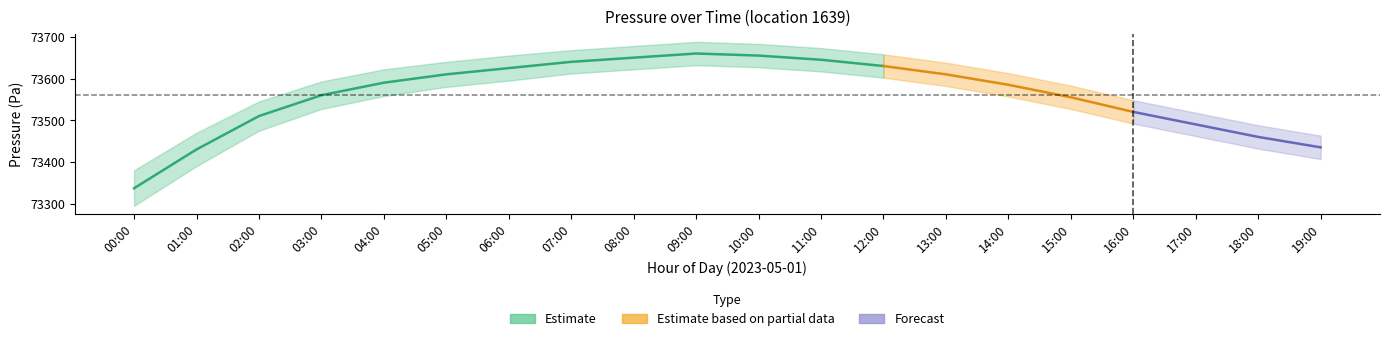

What is the label of the 12th point from the left?

11:00